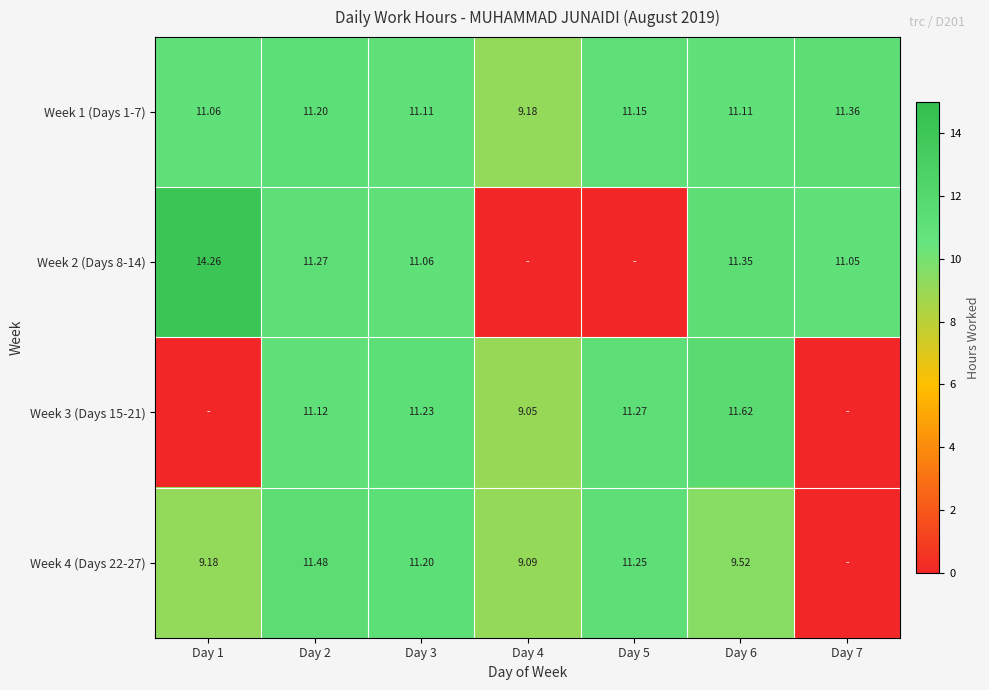

What value does the Week 3 (Days 15-21) series have at Day 3?

11.2